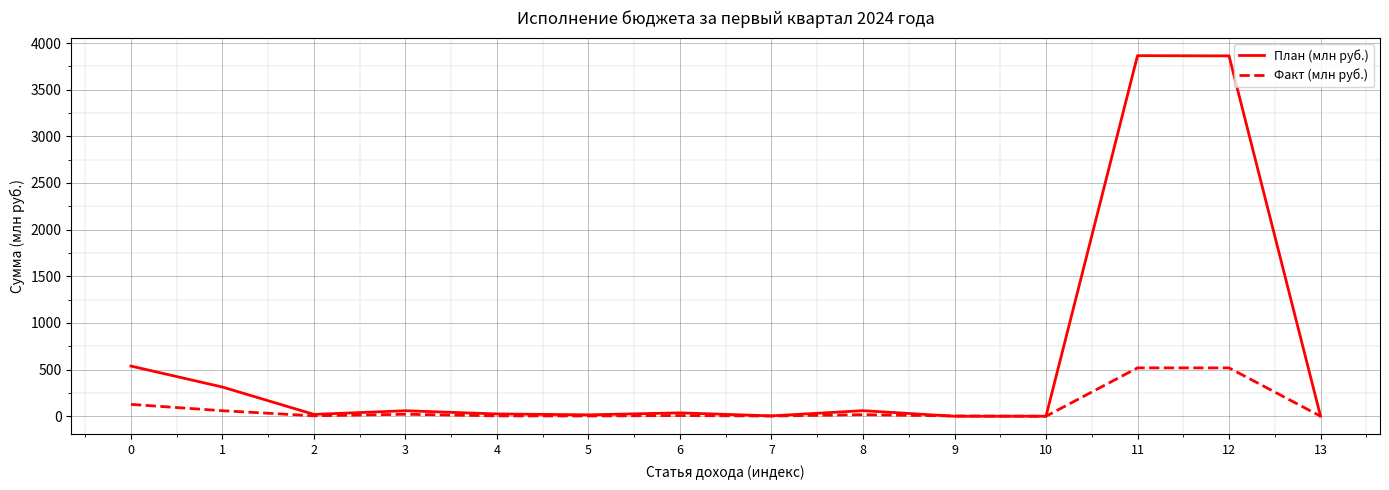

What is the difference between the План (млн руб.) values at 2 and 3?

39.3